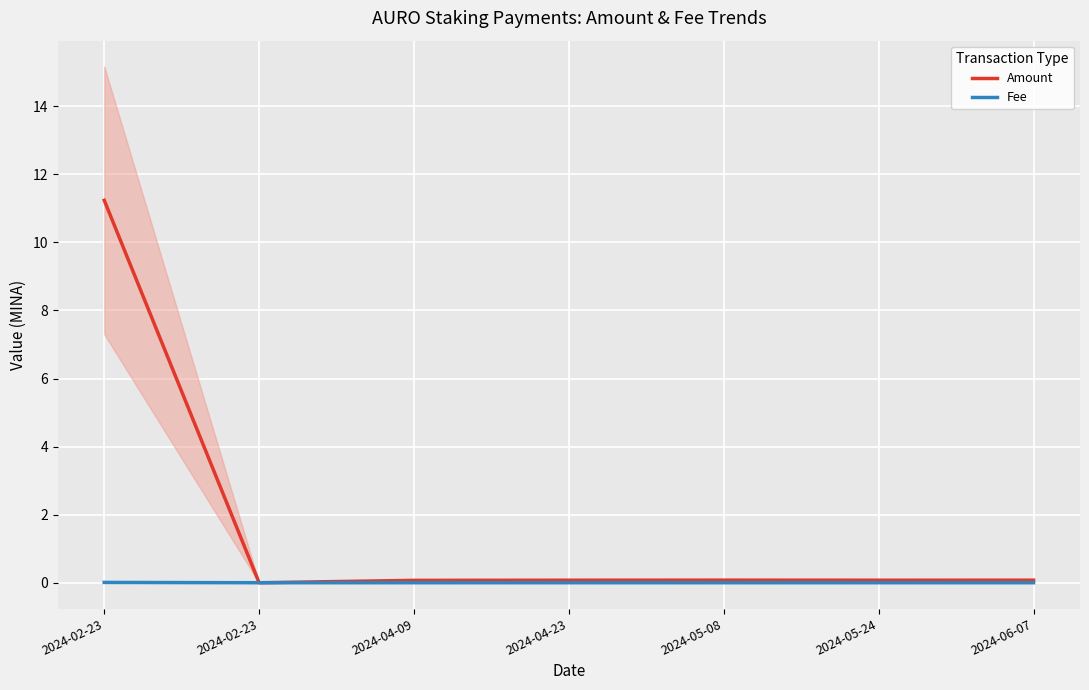

List the labels in order of Amount value, largest first.

2024-02-23, 2024-05-08, 2024-06-07, 2024-04-23, 2024-05-24, 2024-04-09, 2024-02-23